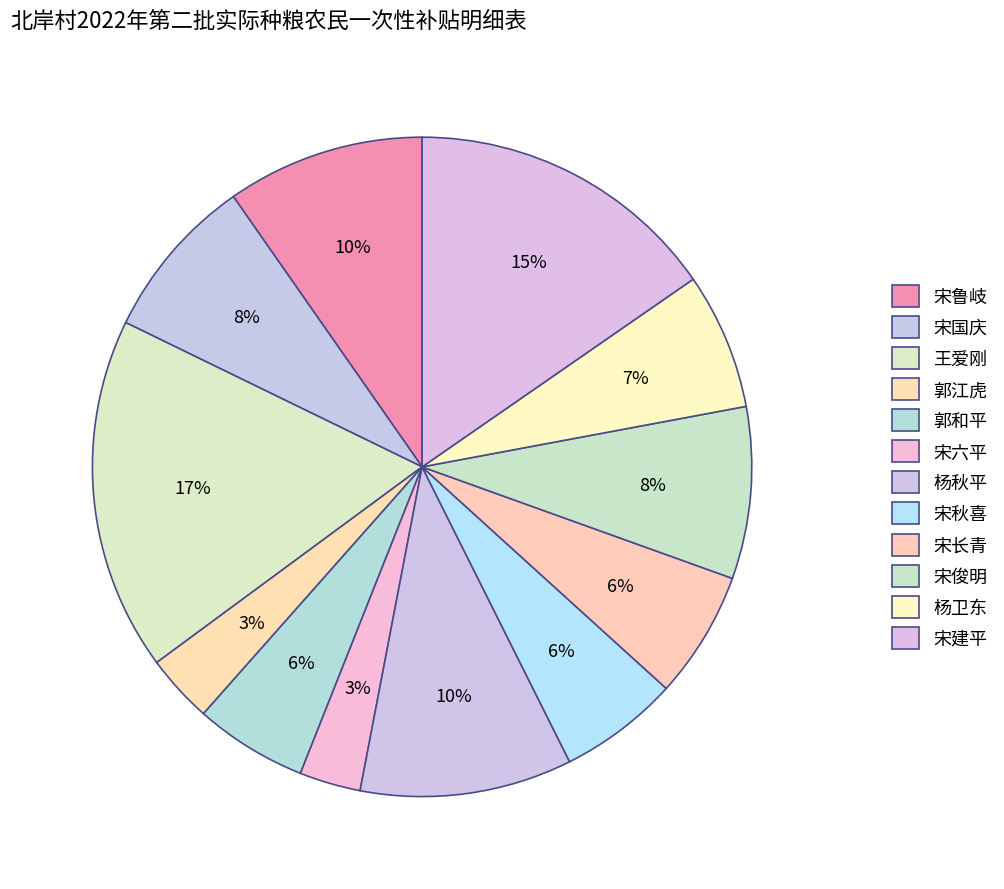

Count the number of slices in the pie.

12